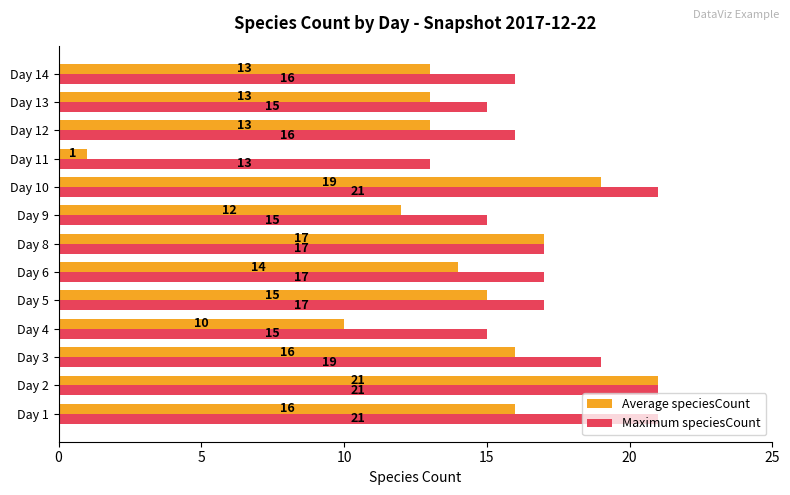

At which category does the chart reach its minimum across all series?

Day 11